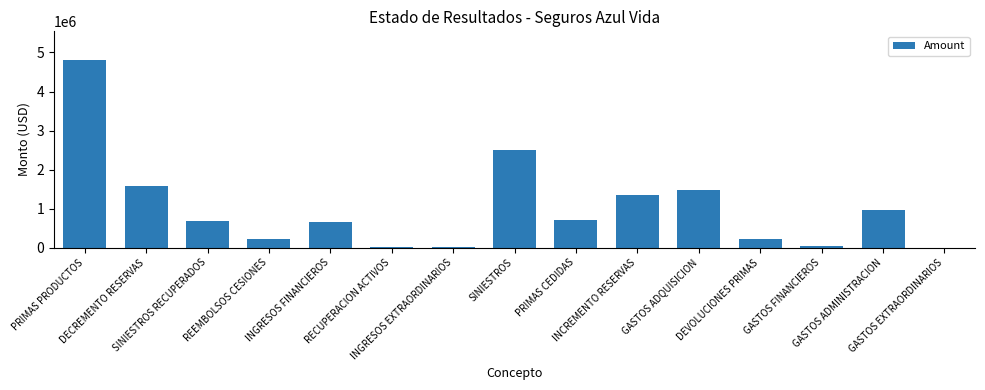

Is it true that the value at GASTOS FINANCIEROS is 29767.4?

True